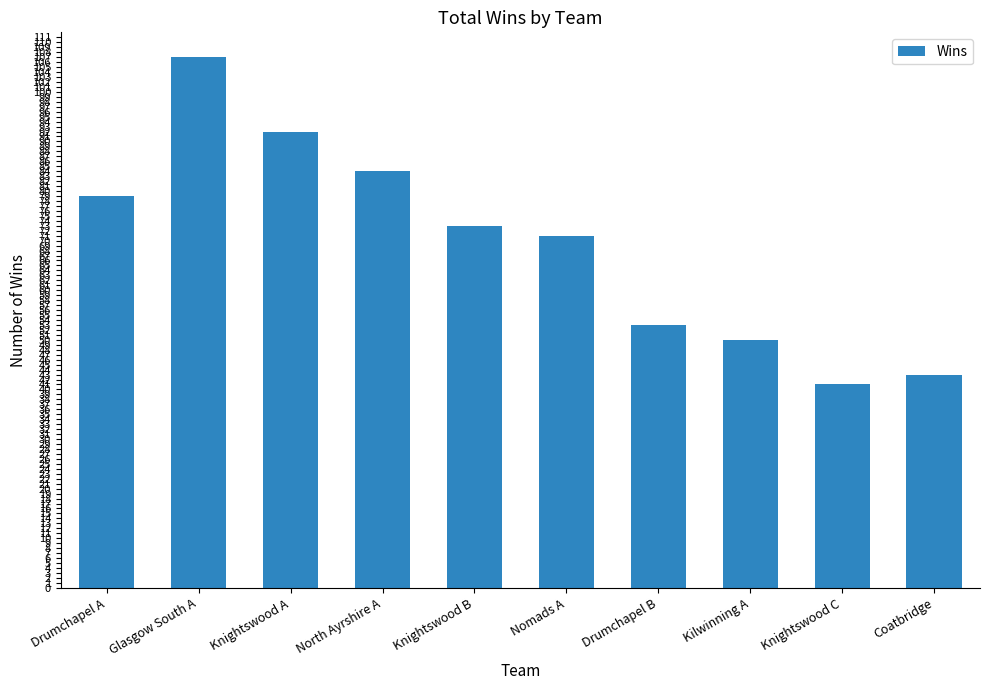

What is the difference between the maximum and minimum values?

66